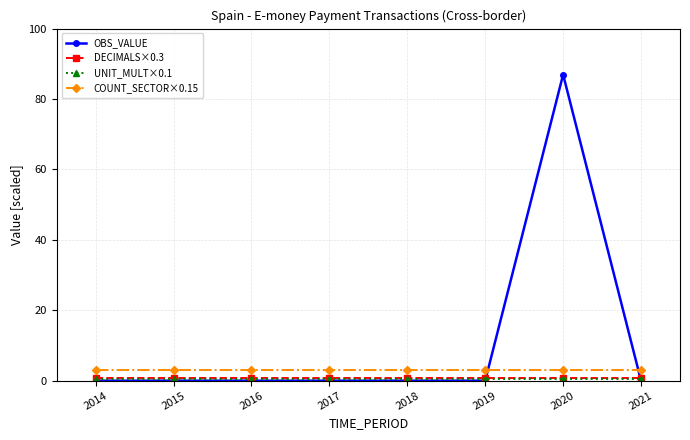

Which series has the largest range (max minus min)?

OBS_VALUE